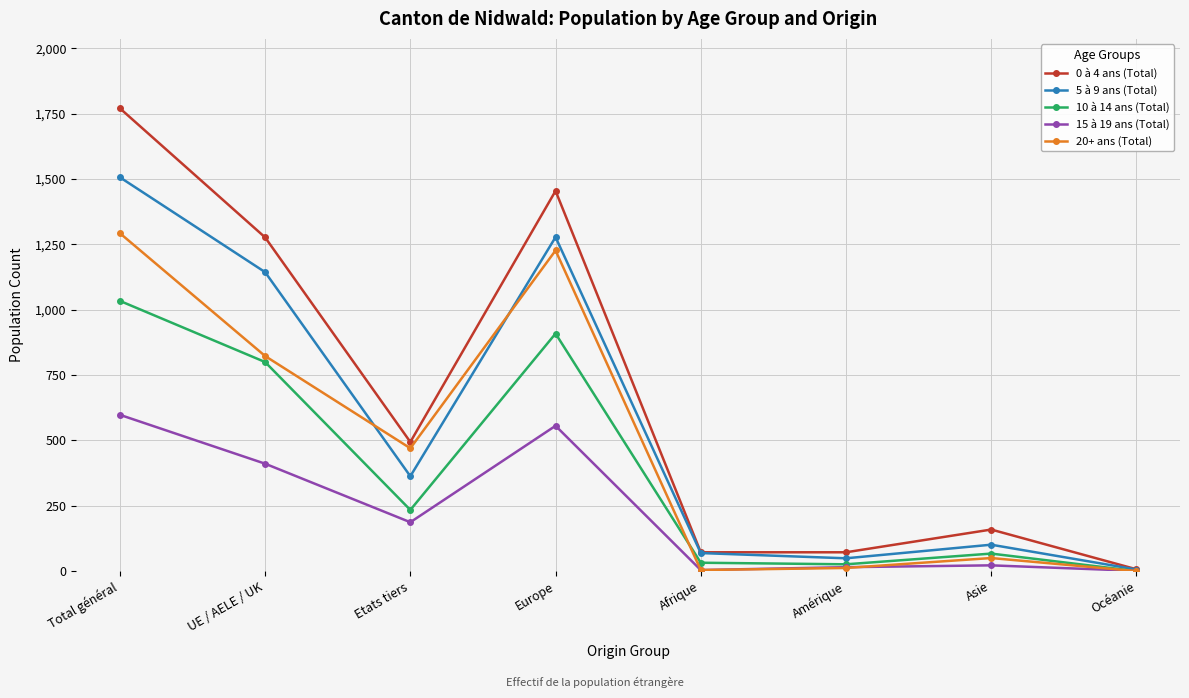

Is the value of 10 à 14 ans (Total) at Océanie greater than the value of 5 à 9 ans (Total) at Afrique?

No